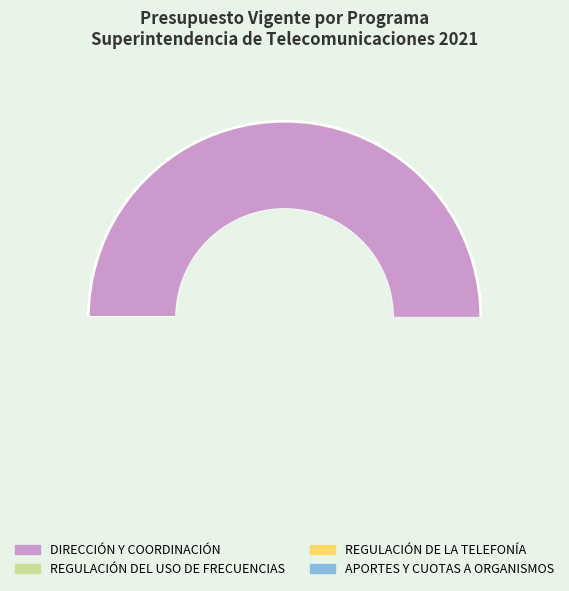

Combined, what portion of the pie is DIRECCIÓN Y COORDINACIÓN and APORTES Y CUOTAS A ORGANISMOS?

77.0%